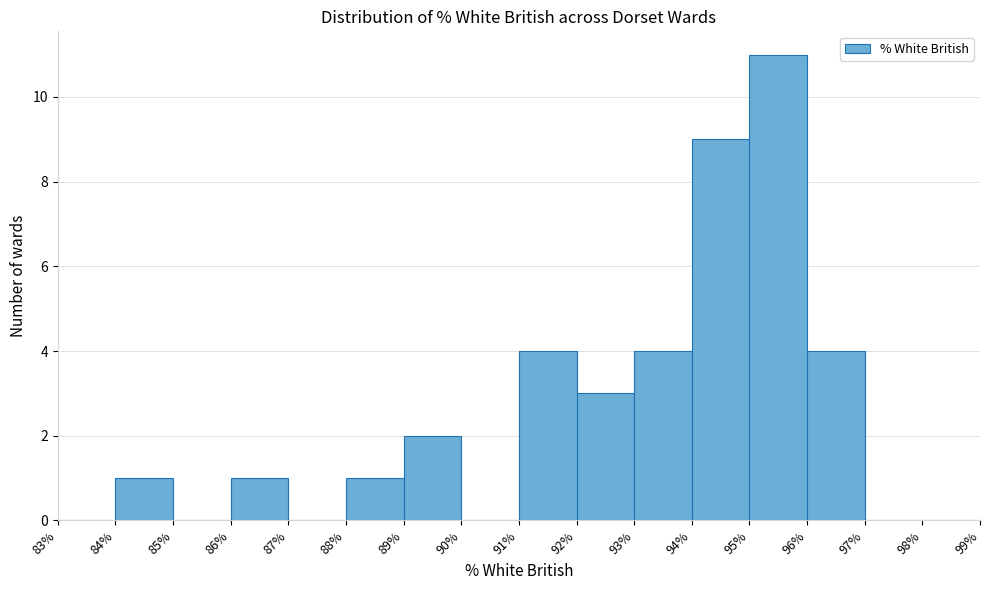

Which range on the x-axis has the tallest bar?

95% to 96%